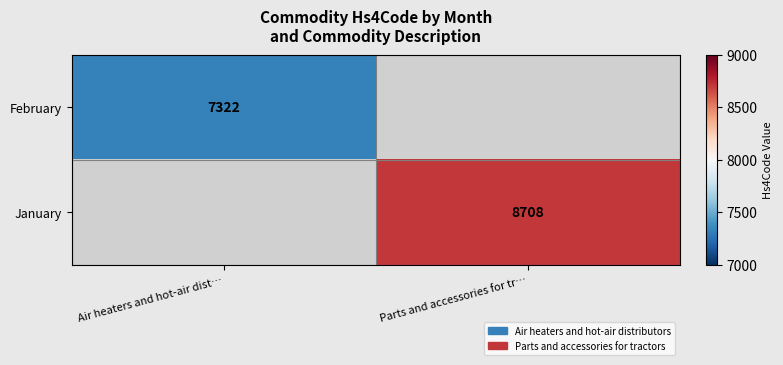

The January series shows 8708 at Parts and accessories for tr…. True or false?

True